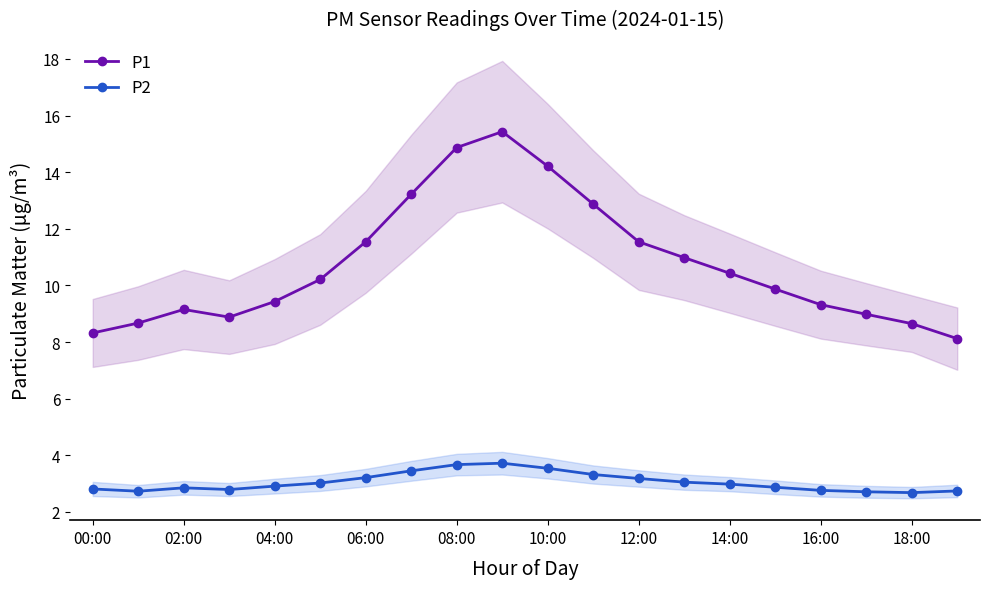

What is the highest value of the P1 series?

15.4